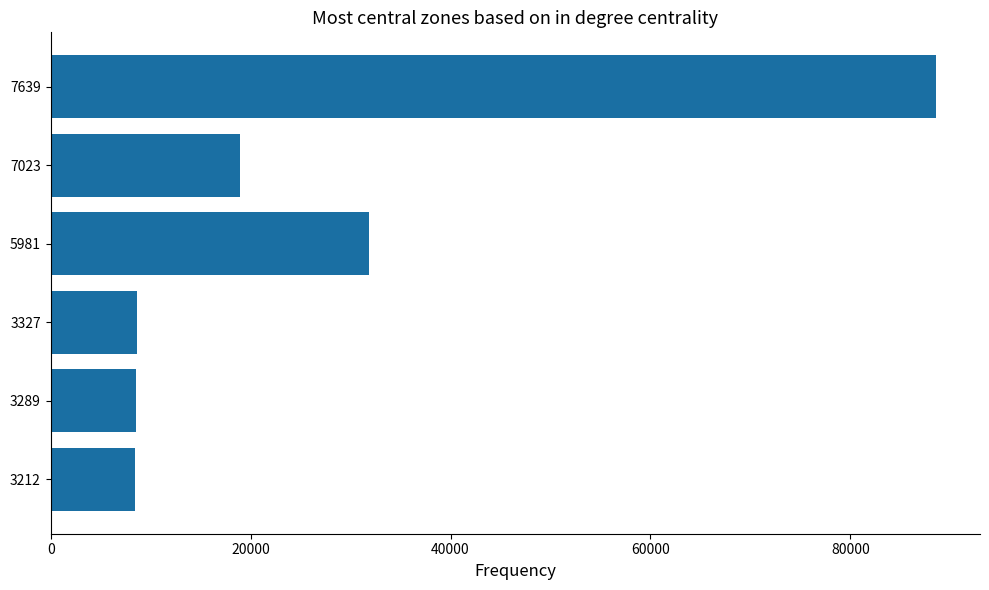

True or false: the data shows 53299 at 5981.

False